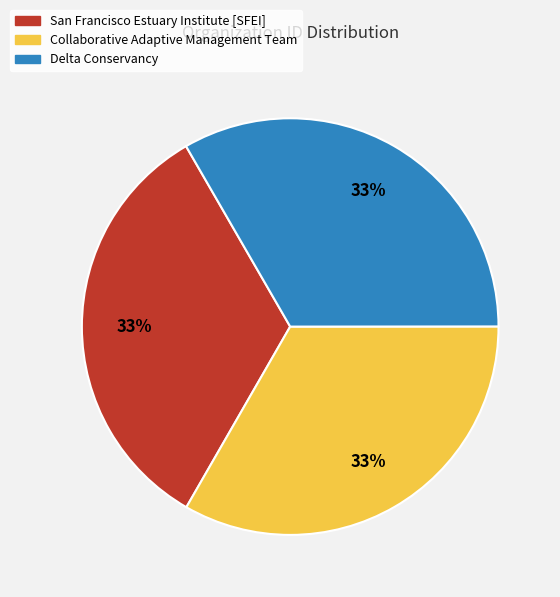

To the nearest percent, what portion does Collaborative Adaptive Management Team represent?

33%